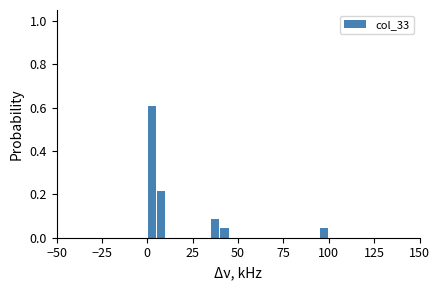

Around what value on the x-axis is the tallest bar? Give the approximate position of its centre, as read against the axis.

5